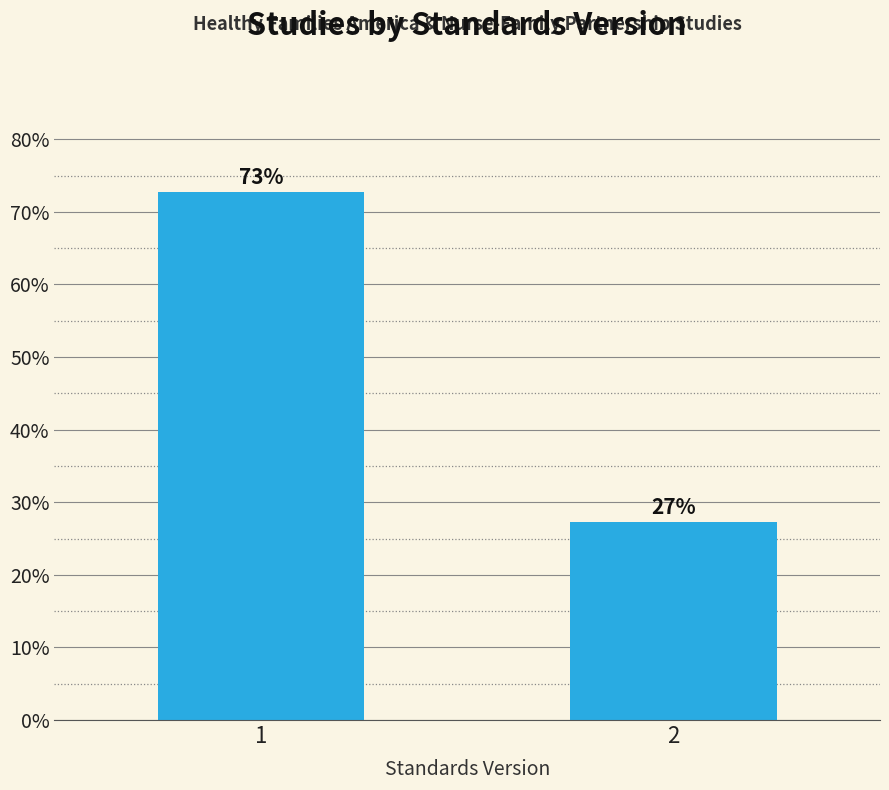

What is the sum of all values?

100.0